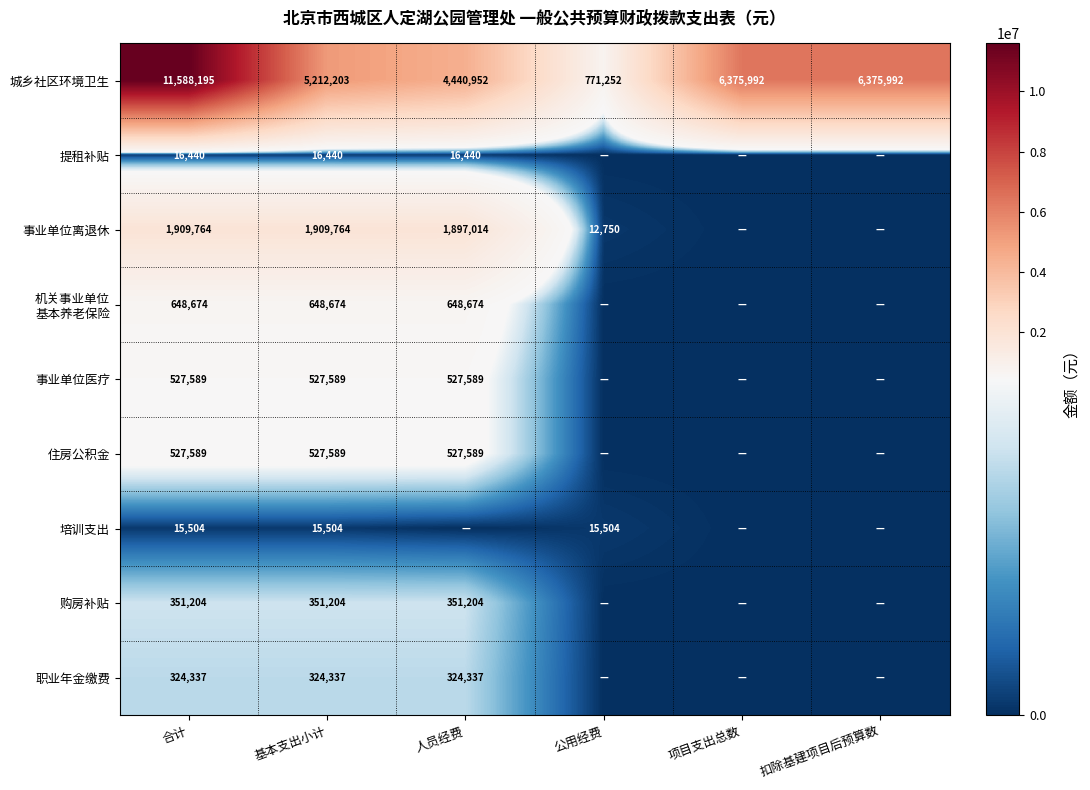

What is the difference between the 城乡社区环境卫生 values at 合计 and 公用经费?

10816943